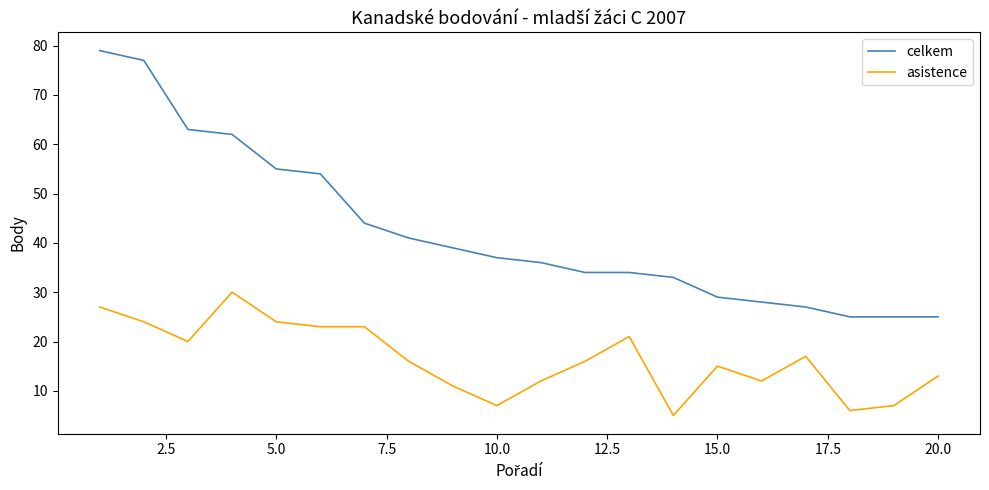

Reading left to right, transcribe all the data shown in this chart.

celkem: 79	77	63	62	55	54	44	41	39	37	36	34	34	33	29	28	27	25	25	25
asistence: 27	24	20	30	24	23	23	16	11	7	12	16	21	5	15	12	17	6	7	13